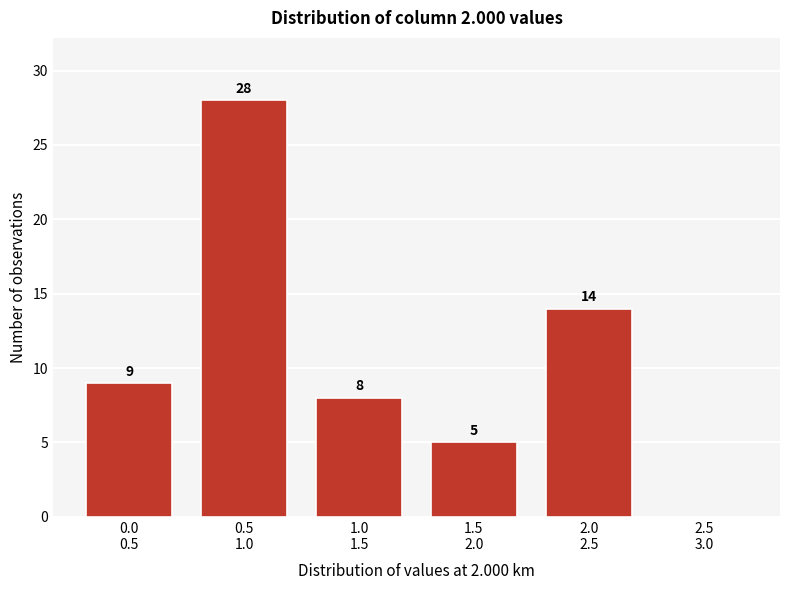

What is the greatest value displayed?

28